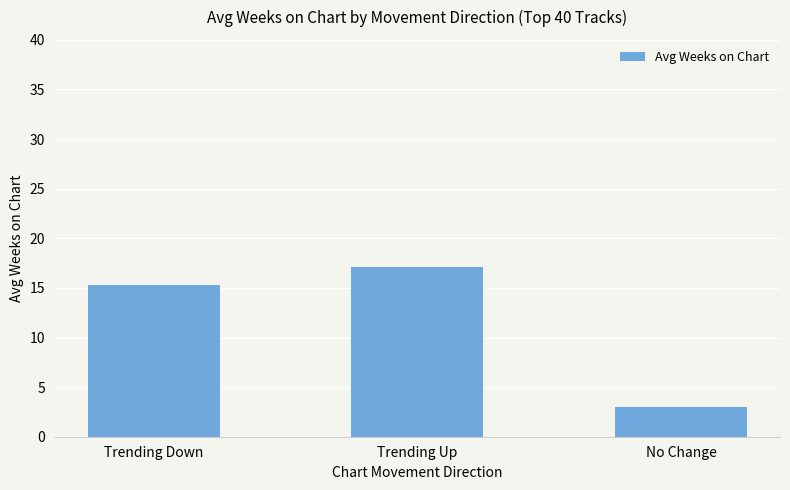

How many categories are shown in the chart?

3